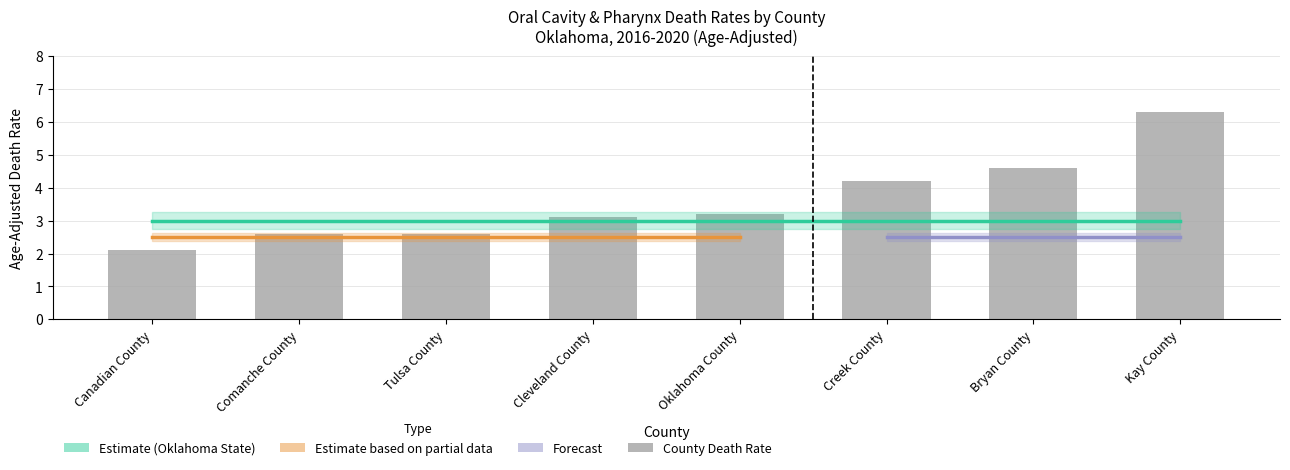

Count the number of values greater than 3.

5